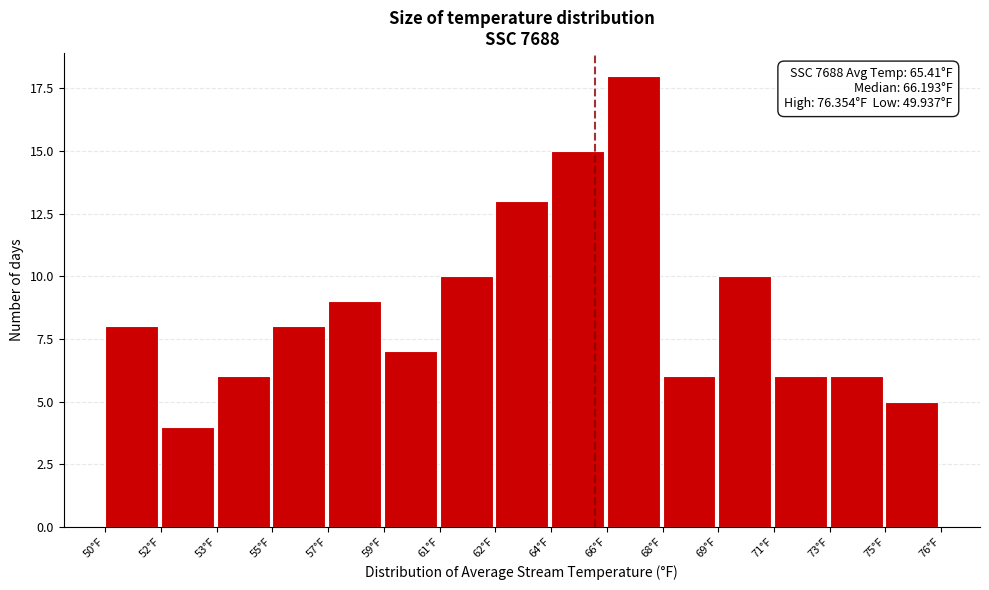

Reading left to right, list all the values displayed in this chart.

8	4	6	8	9	7	10	13	15	18	6	10	6	6	5